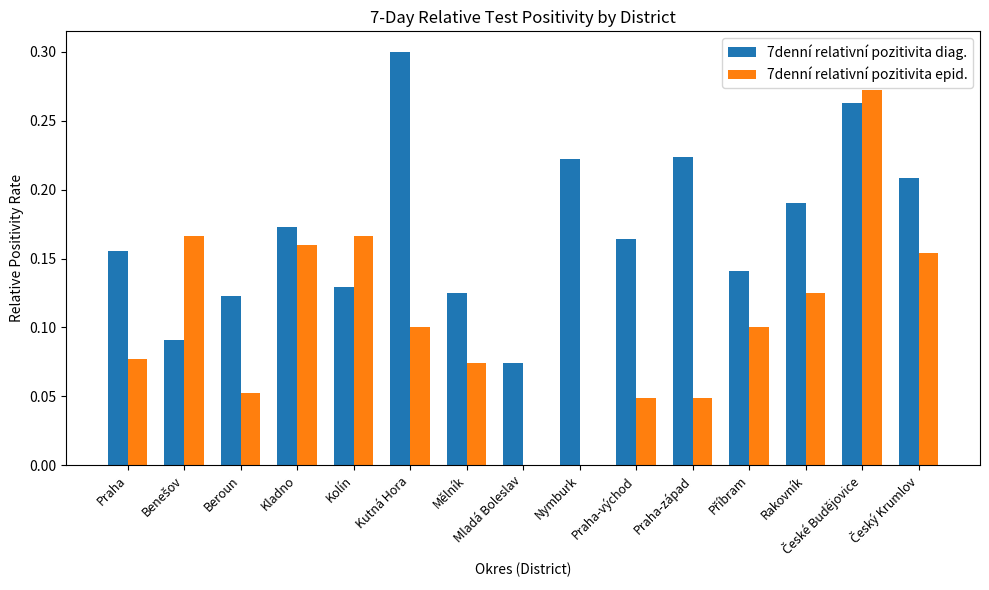

Which label corresponds to the largest value in the chart?

Kutná Hora